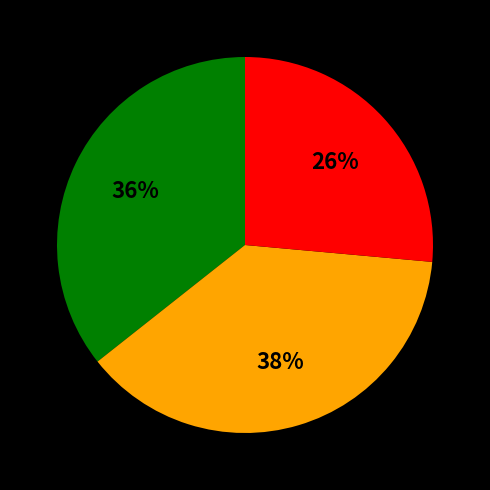

To the nearest percent, what is the average slice percentage?

33%